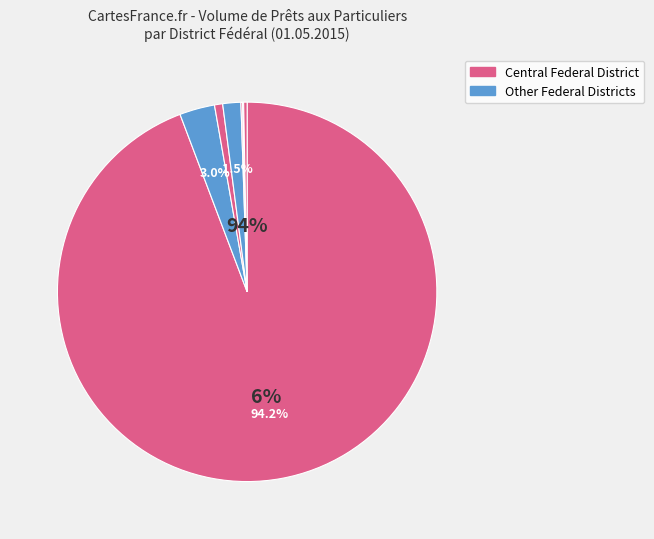

To the nearest percent, what is the combined percentage of Far-Eastern Federal District and Volga Federal District?

2%